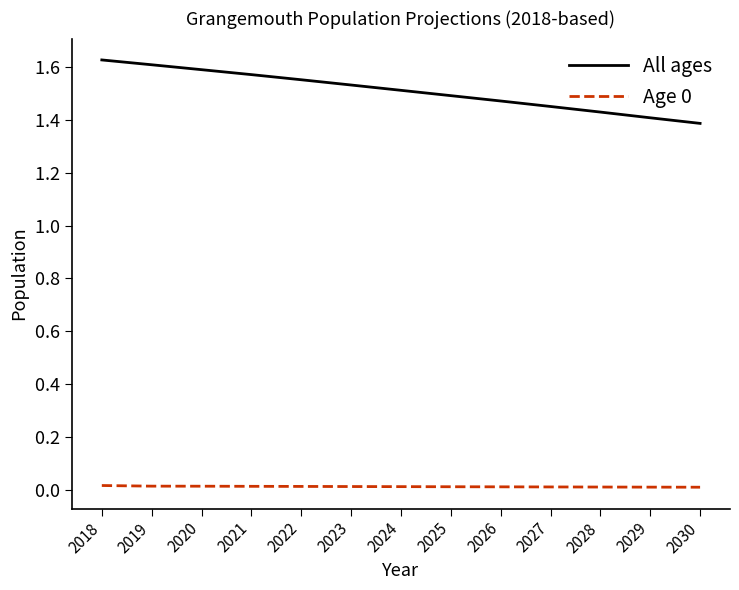

Which series has the largest total across all categories?

All ages